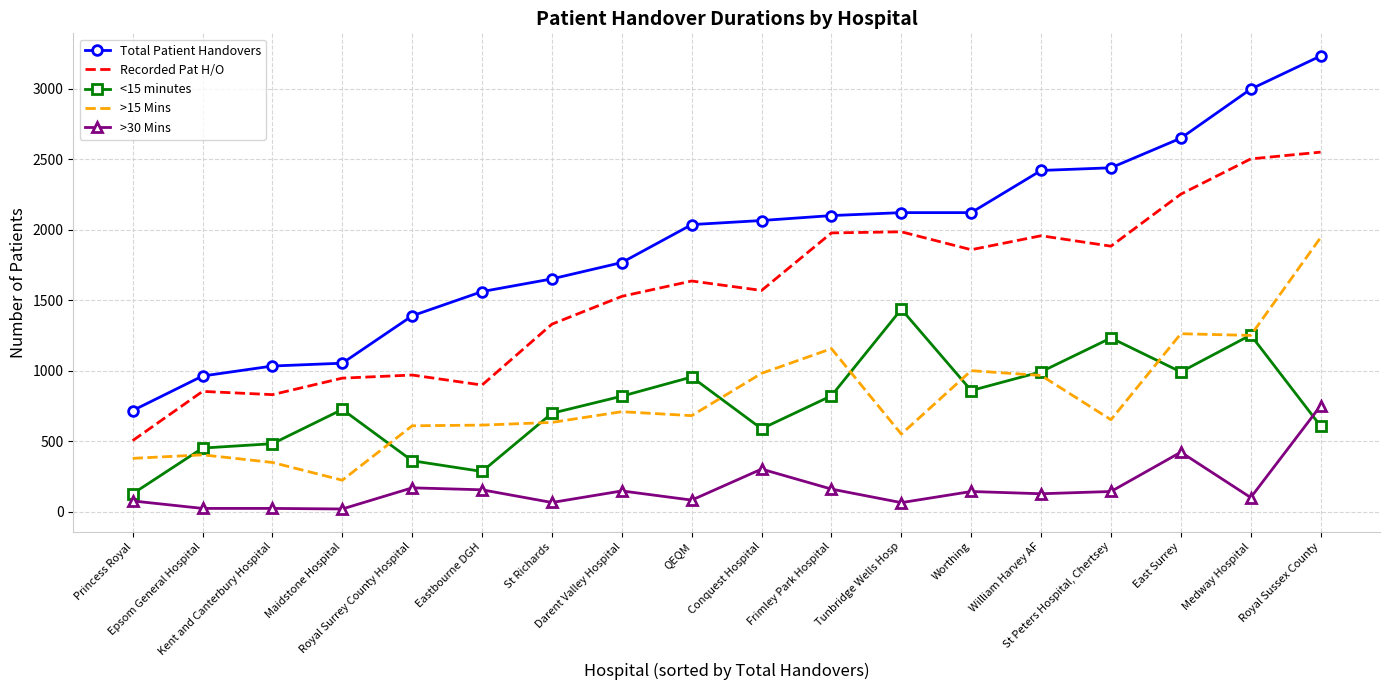

True or false: Total Patient Handovers and Recorded Pat H/O intersect in this chart.

False